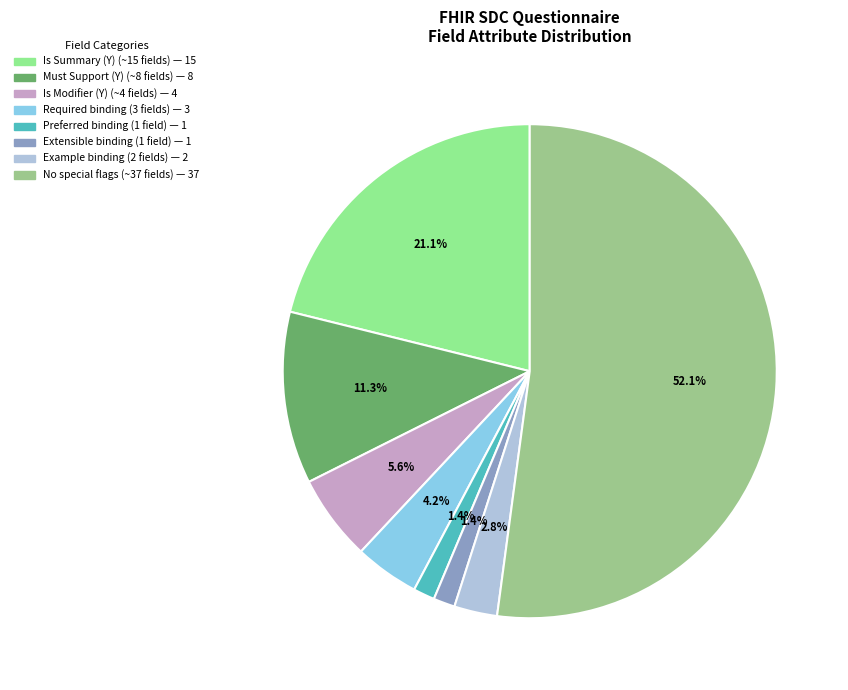

Is there a majority slice in this chart?

Yes